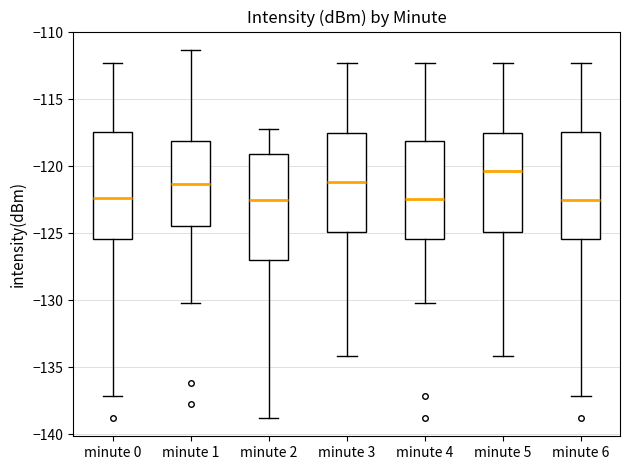

Where is the upper edge of the box for minute 2 on the y-axis? The values are not printed on the chart, so give them approximately, as read against the axis.

-119.0